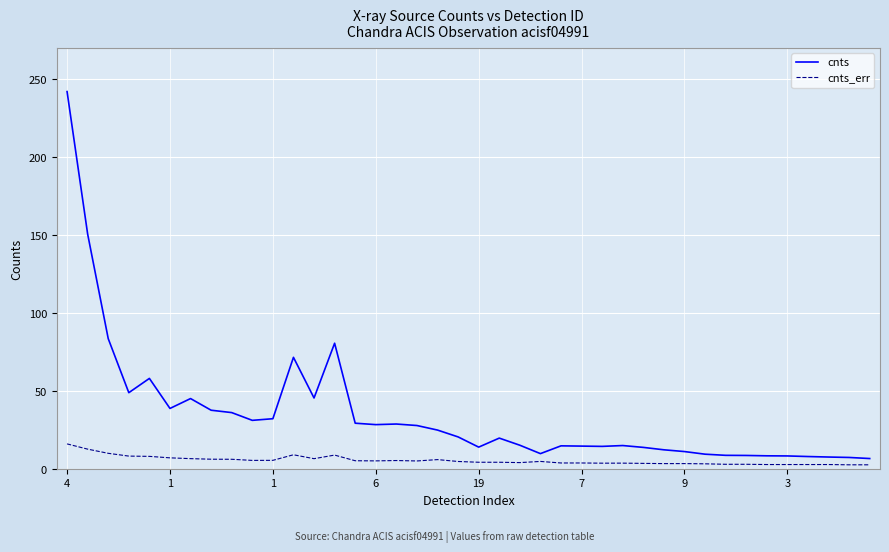

What is the highest value of the cnts series?

242.0